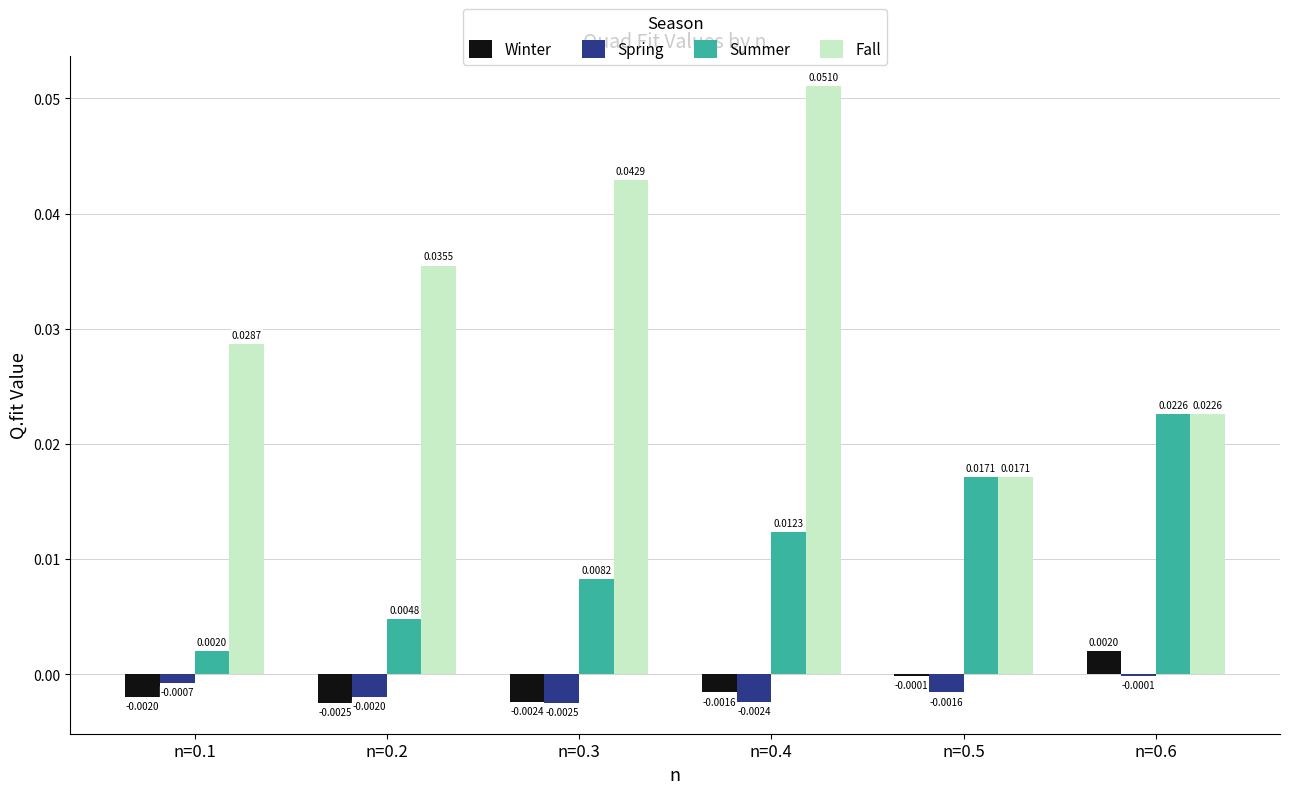

Which series has the largest total across all categories?

Fall